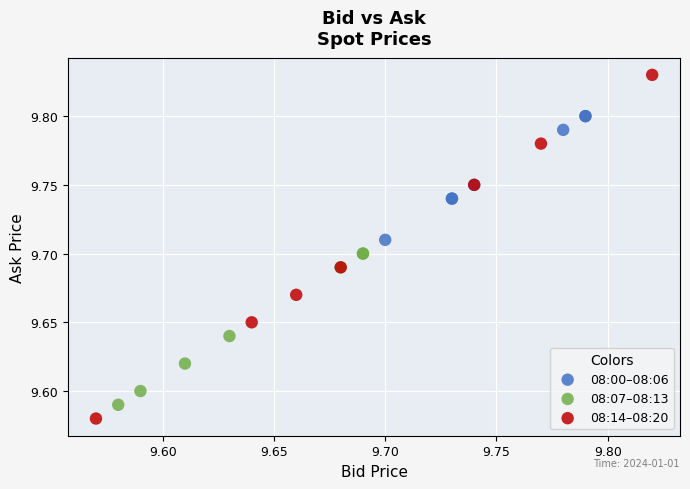

Which series has the widest spread of Y values?

08:14–08:20